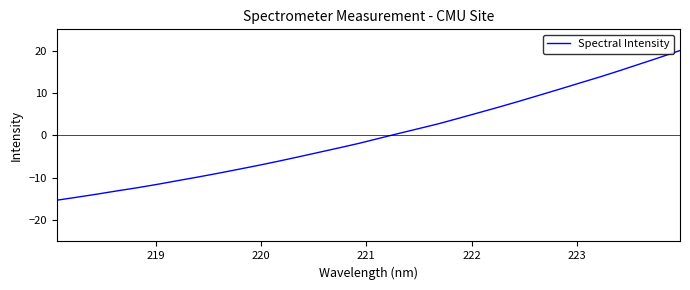

What is the difference between the maximum and minimum values?

35.3